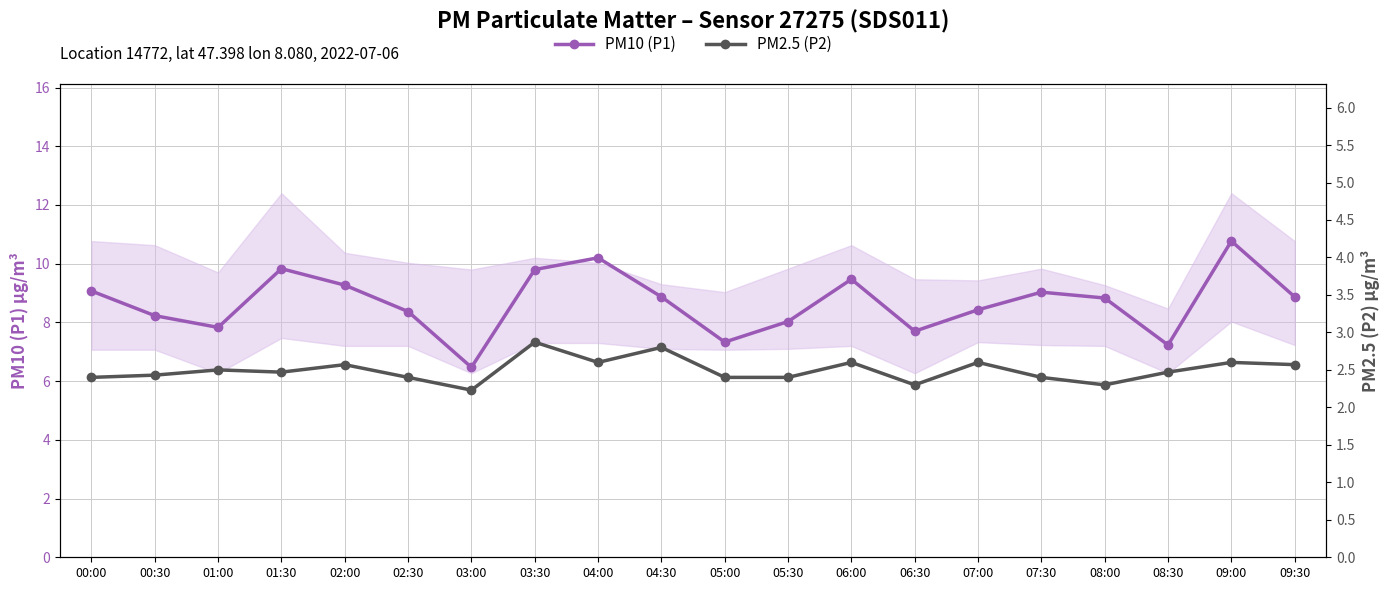

What is the difference between the PM2.5 (P2) values at 04:00 and 08:30?

0.1